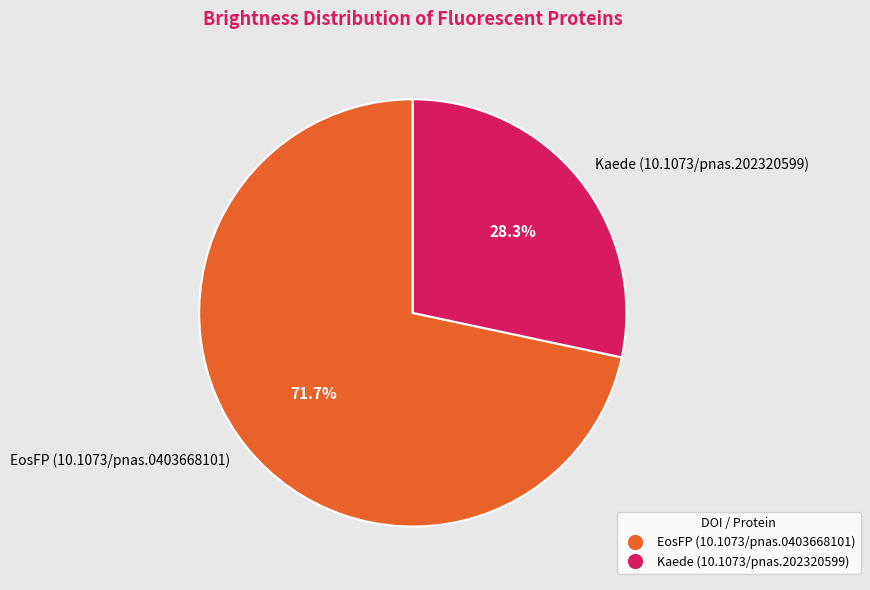

Does EosFP (10.1073/pnas.0403668101) account for over 50% of the chart?

Yes